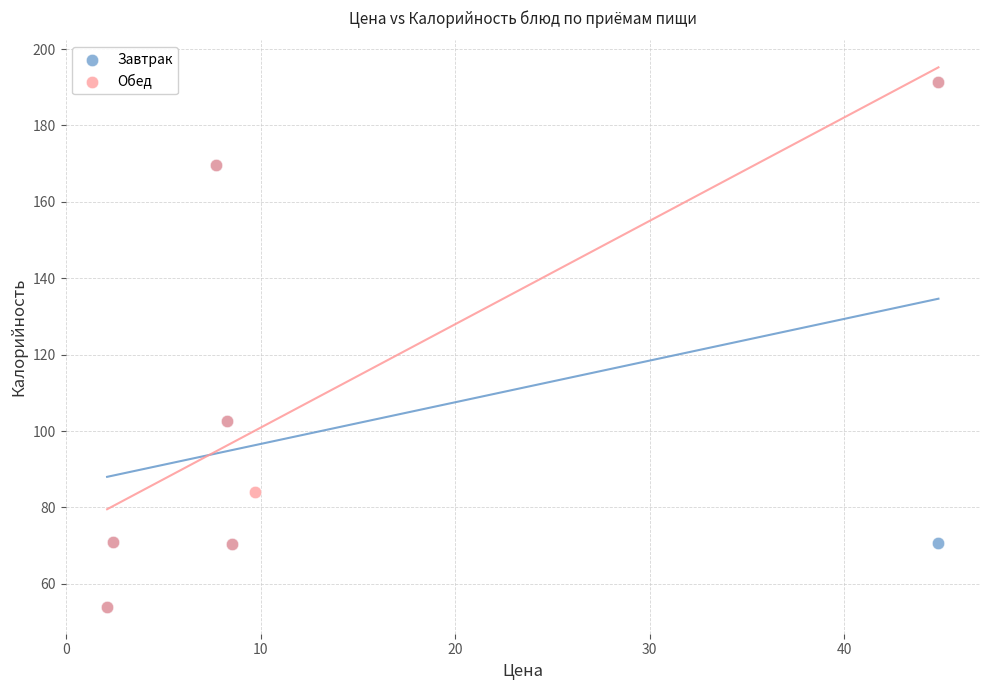

What are all the series names shown in the legend?

Завтрак, Обед